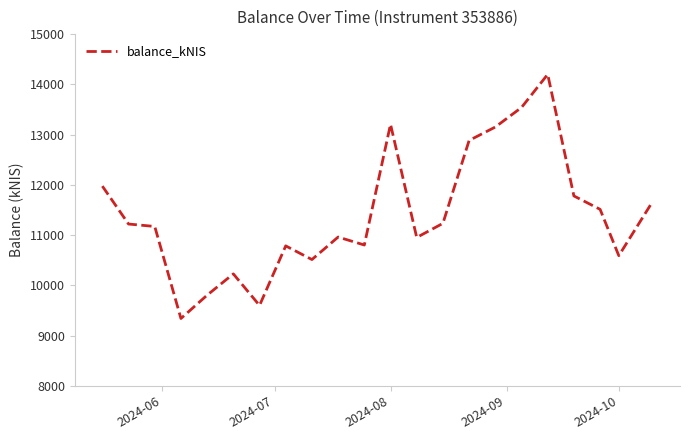

What is the smallest value displayed?

9340.2